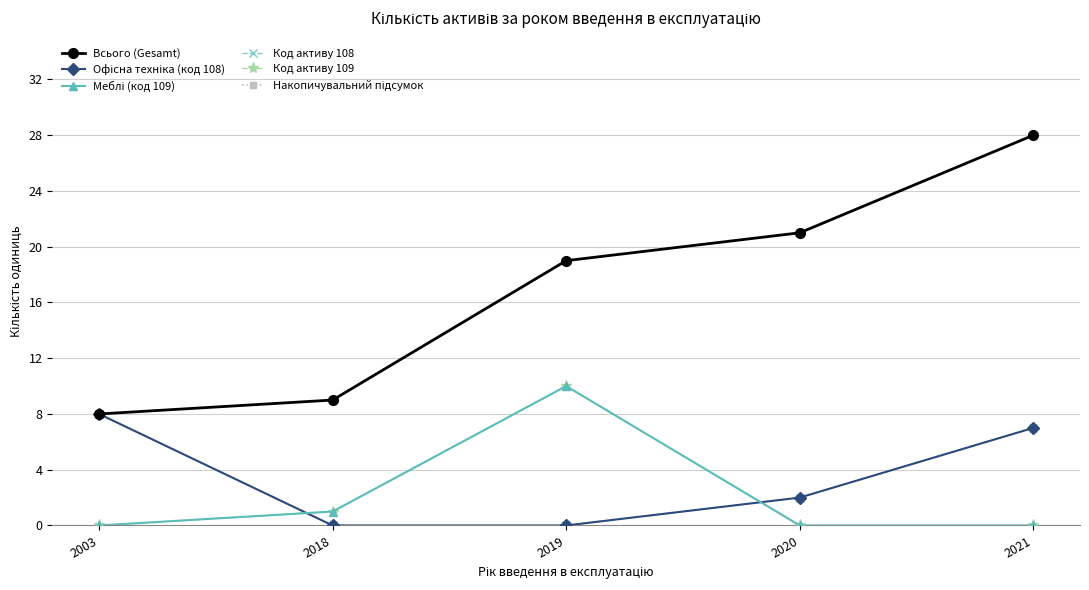

The Код активу 109 series shows 0 at 2020. True or false?

True